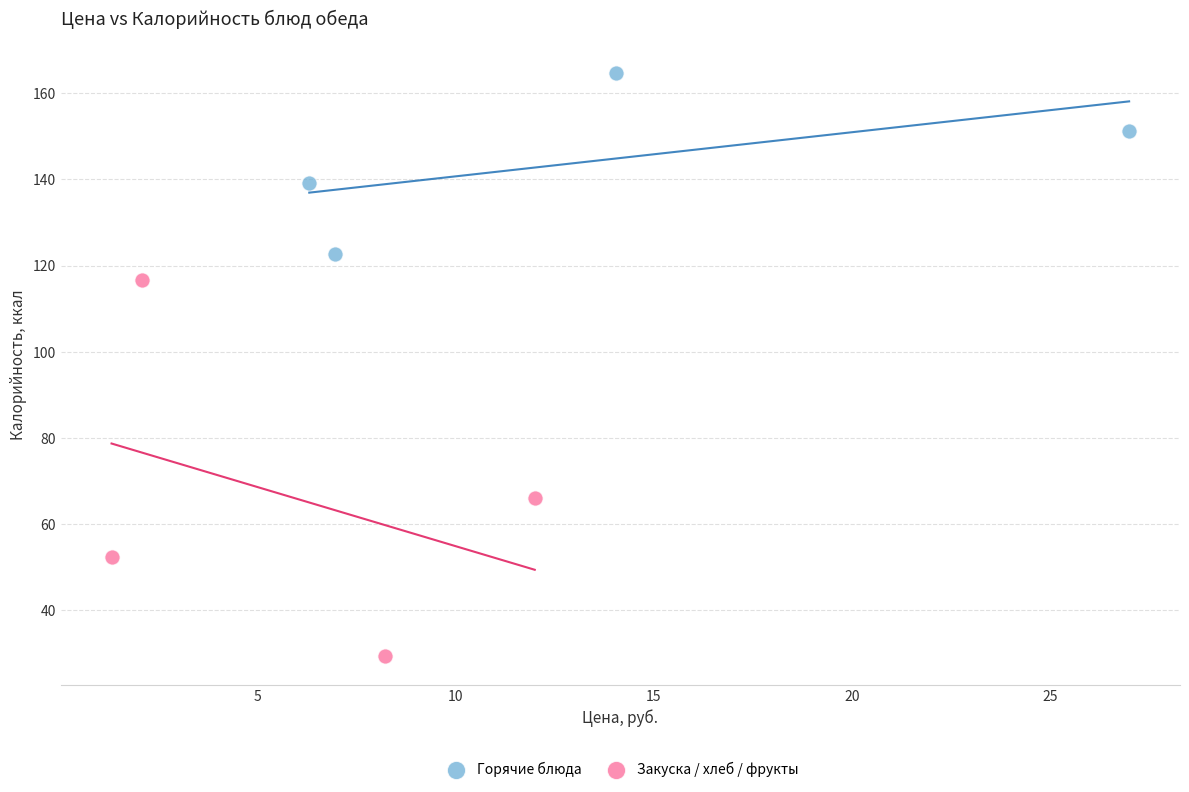

Which series contains the highest Y value?

Горячие блюда